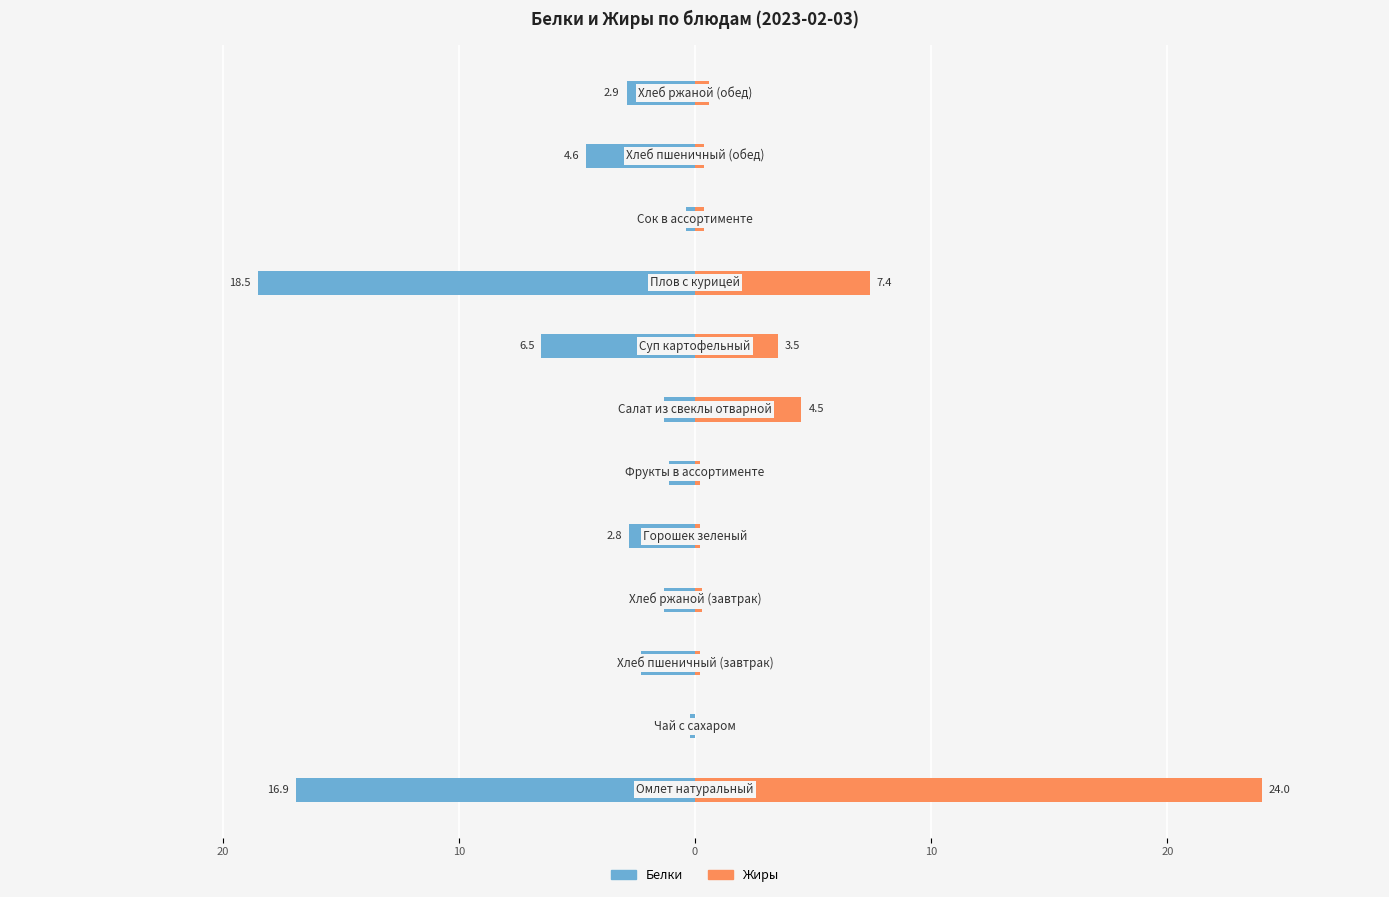

How many bars are there in total?

24